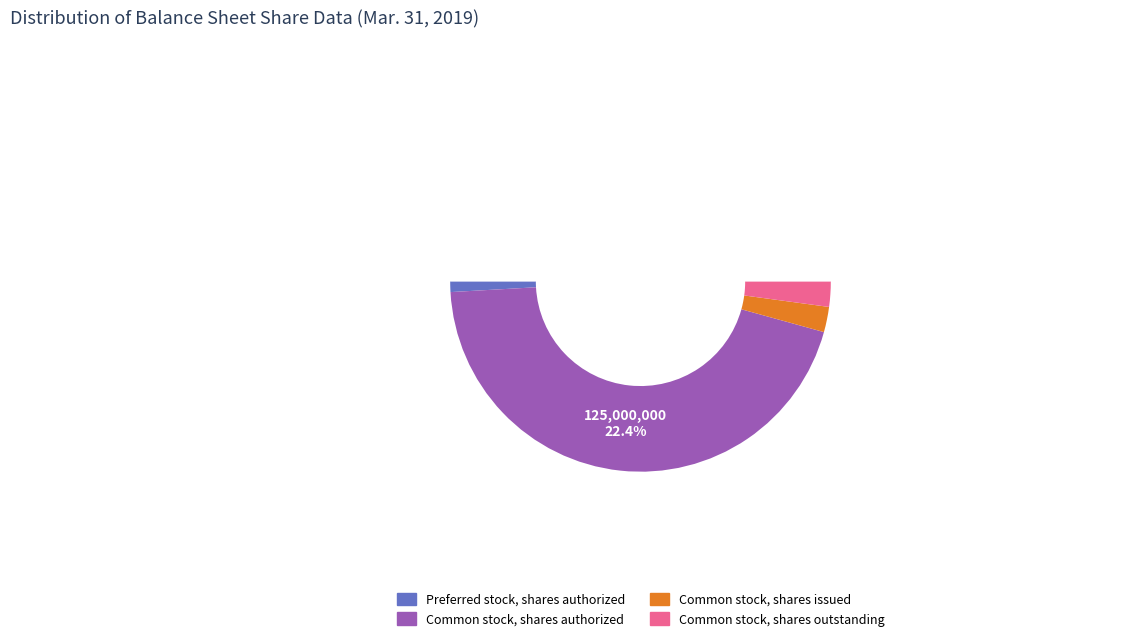

To the nearest percent, what portion does Preferred stock, shares authorized represent?

2%